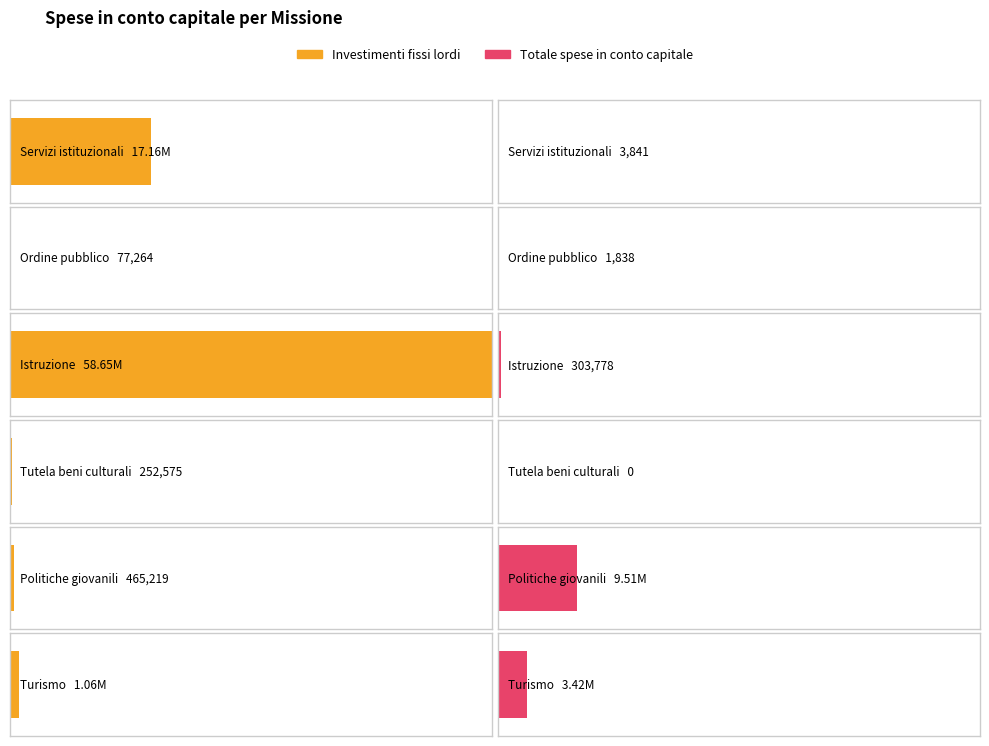

How many data points in Investimenti fissi lordi are above 1063355?

3